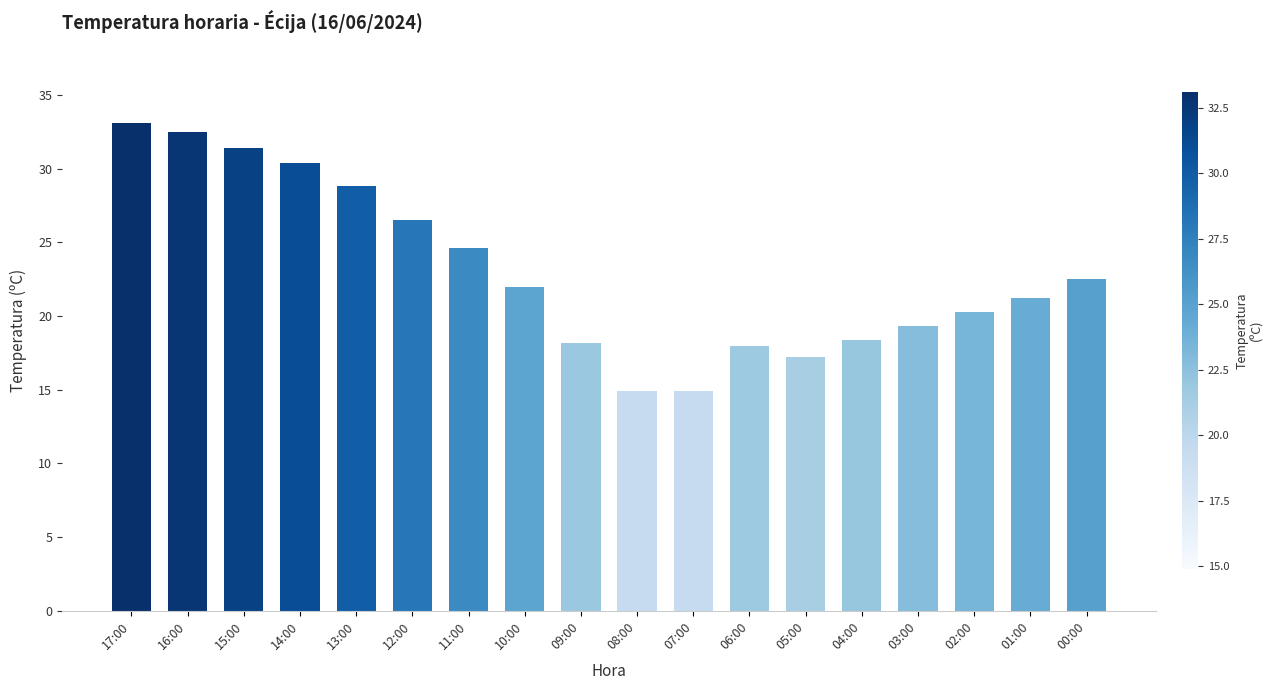

What position from the right is 08:00?

9